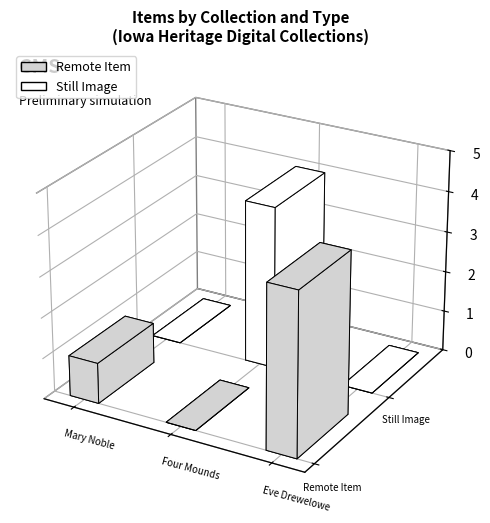

What are all the series names shown in the legend?

Remote Item, Still Image